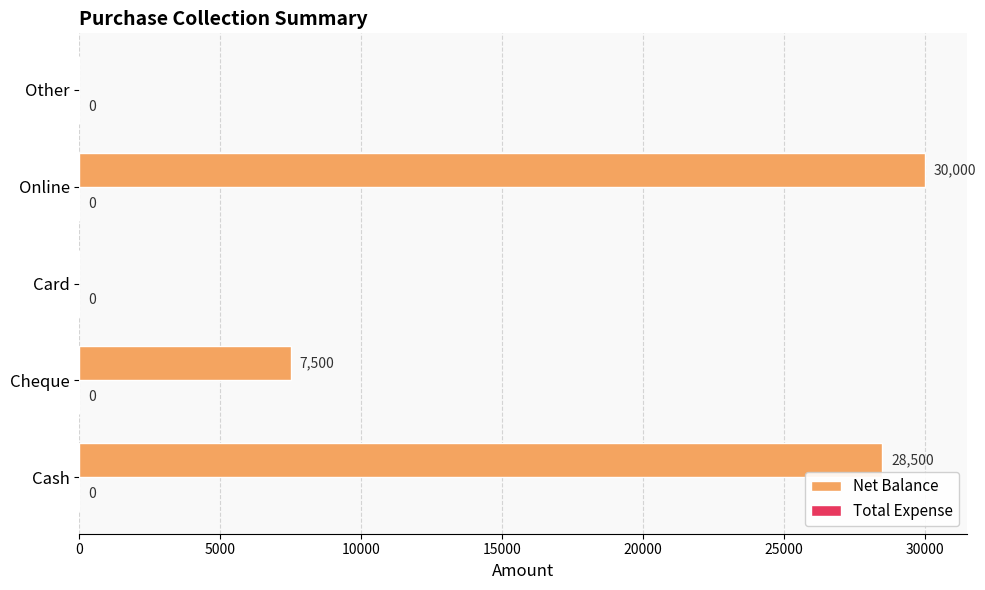

Reading top to bottom, transcribe all the data shown in this chart.

Other=0	Online=30000	Card=0	Cheque=7500	Cash=28500